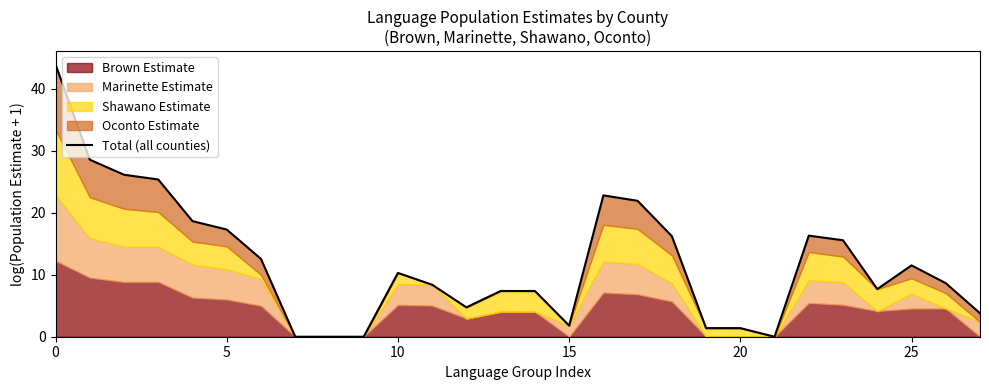

Reading left to right, list all the values displayed in this chart.

43.9	28.6	26.1	25.4	18.6	17.3	12.5	0.0	0.0	0.0	10.3	8.4	4.7	7.4	7.4	1.8	22.8	21.9	16.2	1.4	1.4	0.0	16.3	15.6	7.7	11.5	8.6	3.8